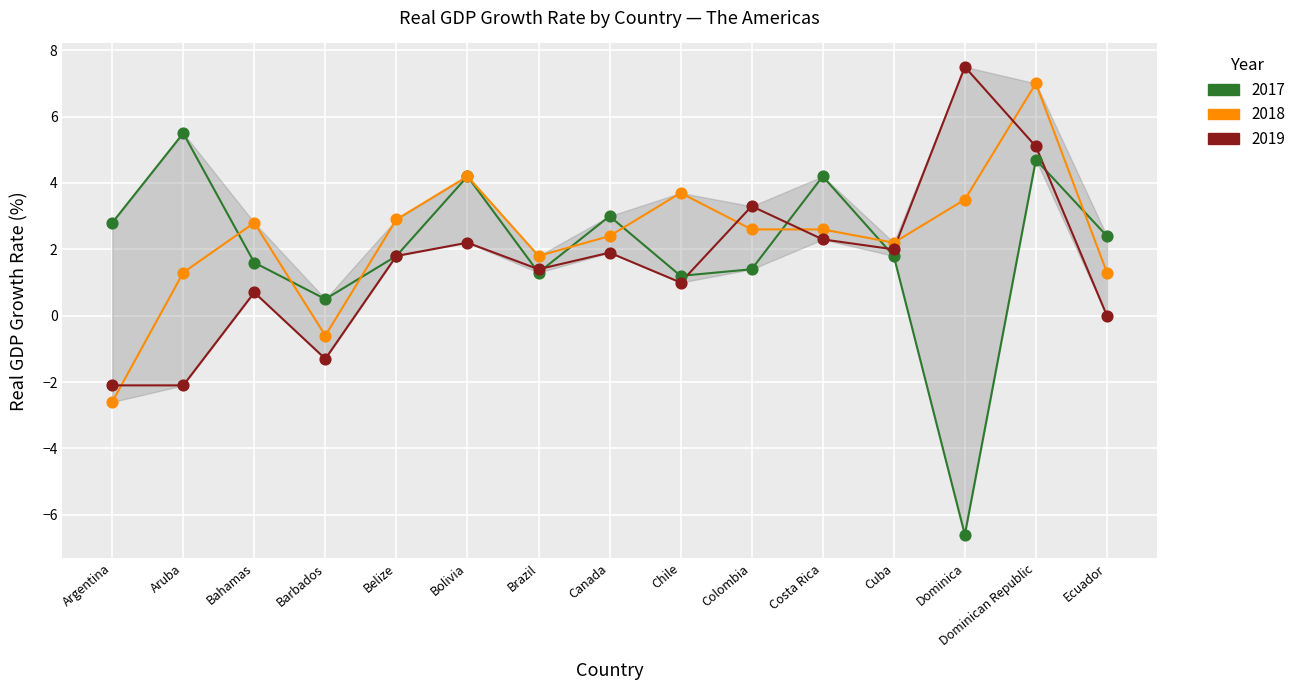

What is the total value across all series at Colombia?

7.3